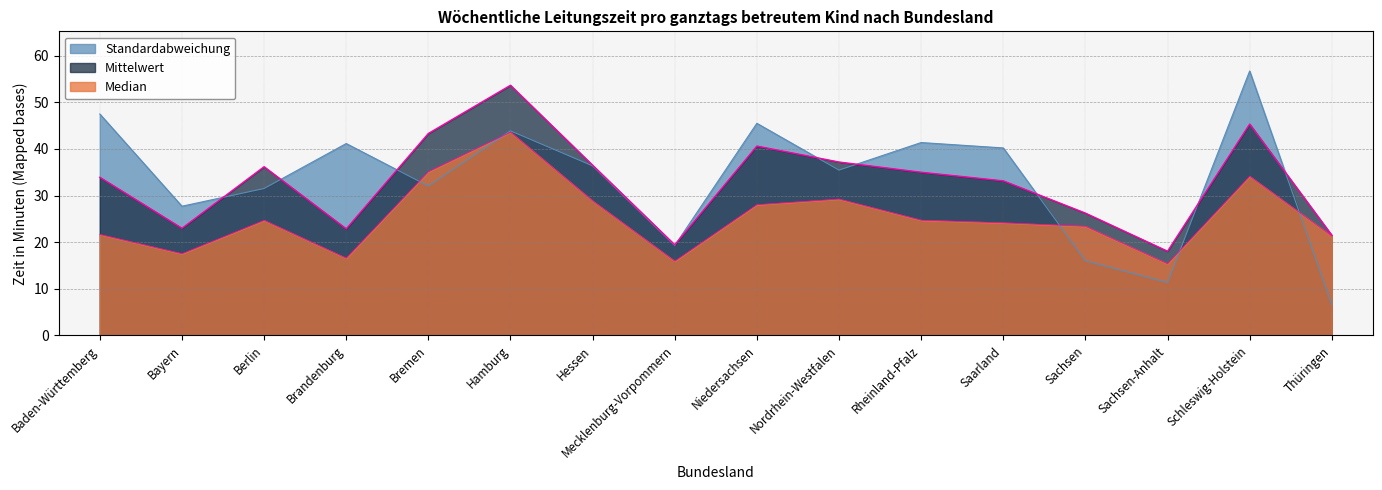

Which label corresponds to the largest value in the chart?

Schleswig-Holstein